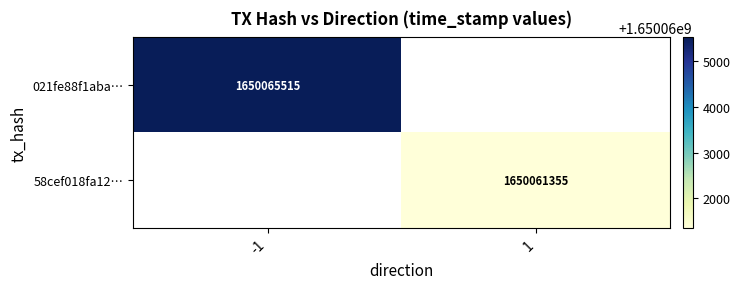

Is the value of 021fe88f1aba… at -1 greater than the value of 58cef018fa12… at 1?

Yes